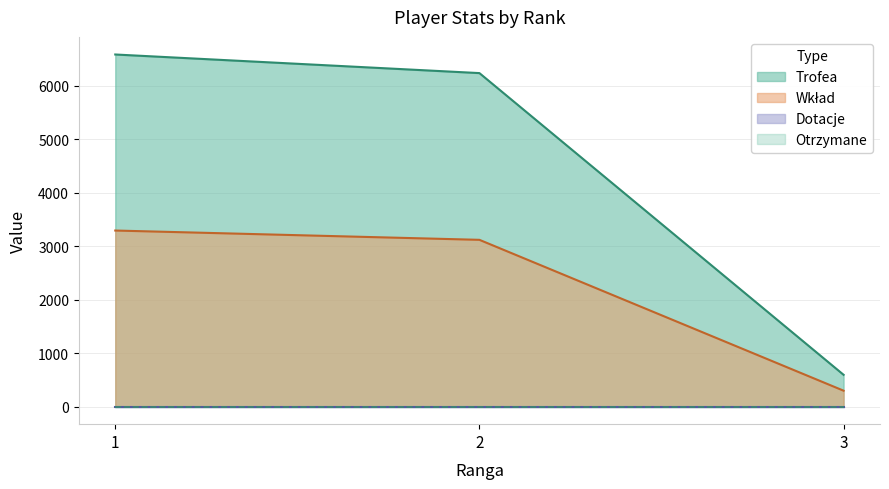

How many values in the Trofea series are below 6238?

1